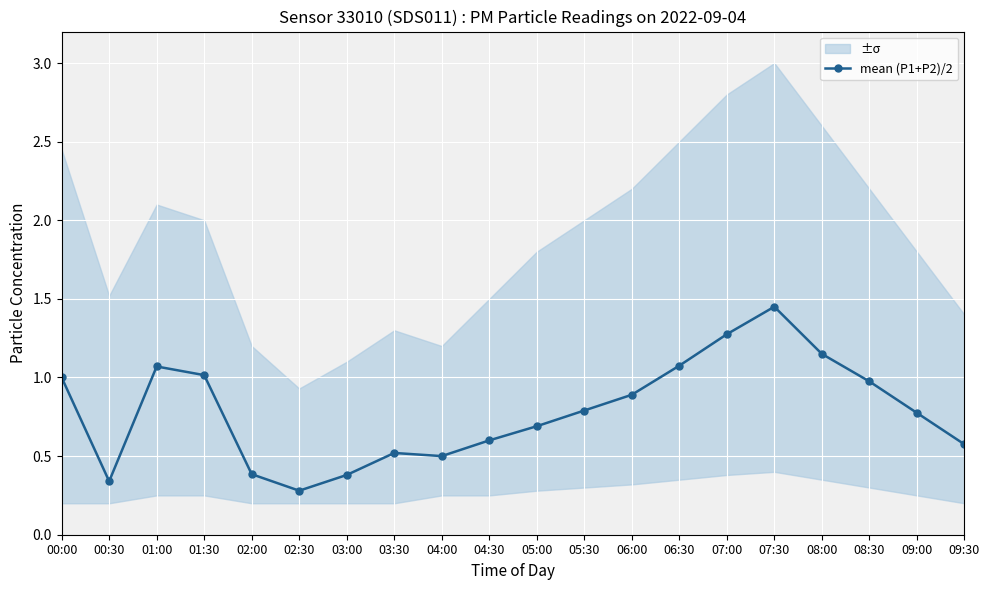

What is the difference between the maximum and minimum values?

1.2